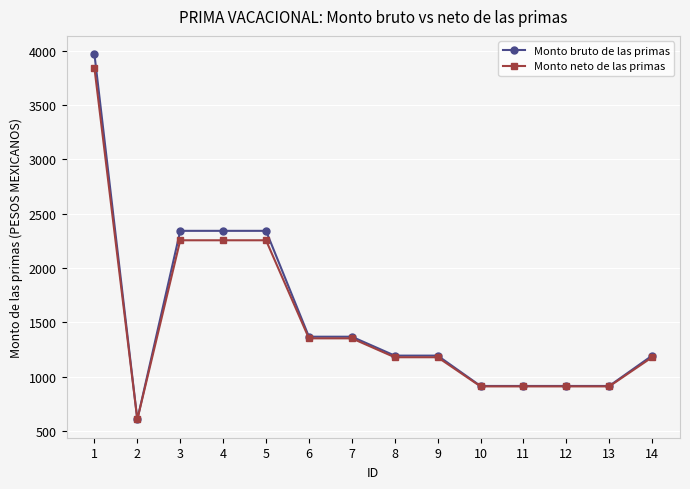

Which series has the largest total across all categories?

Monto bruto de las primas